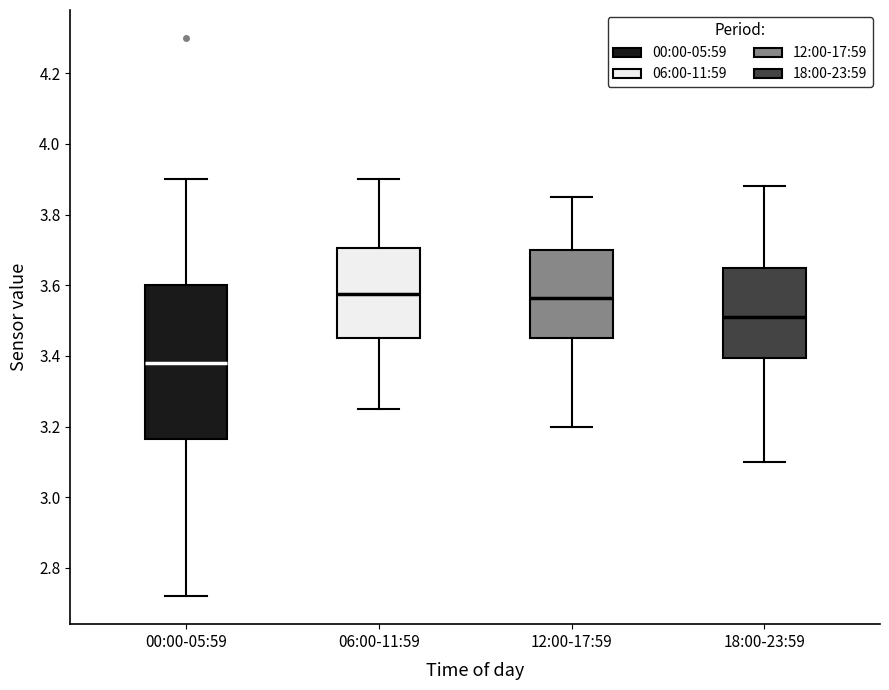

Reading left to right, read every box against the y-axis: the position of its median line, the range the box covers, and the ends of its whiskers. The values are not printed on the chart, so give them approximately, as read against the axis.

00:00-05:59: median 3.38, box 3.16 to 3.60, whiskers 2.72 to 3.90
06:00-11:59: median 3.58, box 3.46 to 3.70, whiskers 3.26 to 3.90
12:00-17:59: median 3.56, box 3.46 to 3.70, whiskers 3.20 to 3.86
18:00-23:59: median 3.52, box 3.40 to 3.66, whiskers 3.10 to 3.88